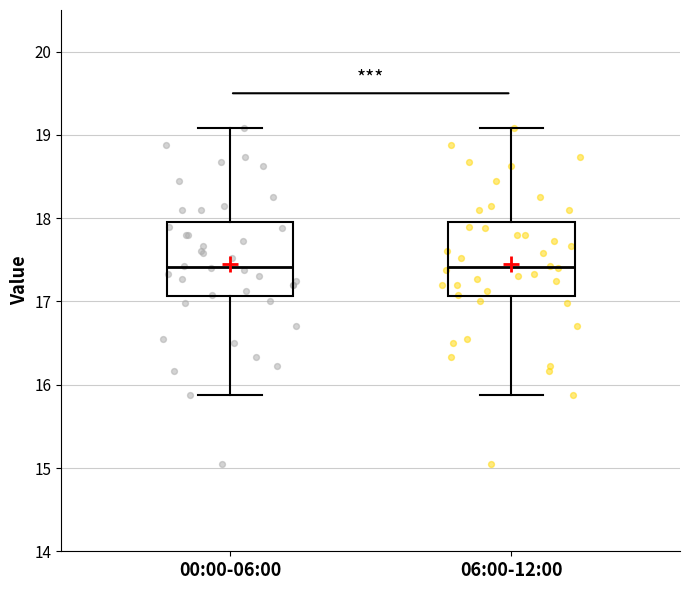

Where does the median line of the box for 06:00-12:00 sit on the y-axis? The values are not printed on the chart, so give them approximately, as read against the axis.

17.4